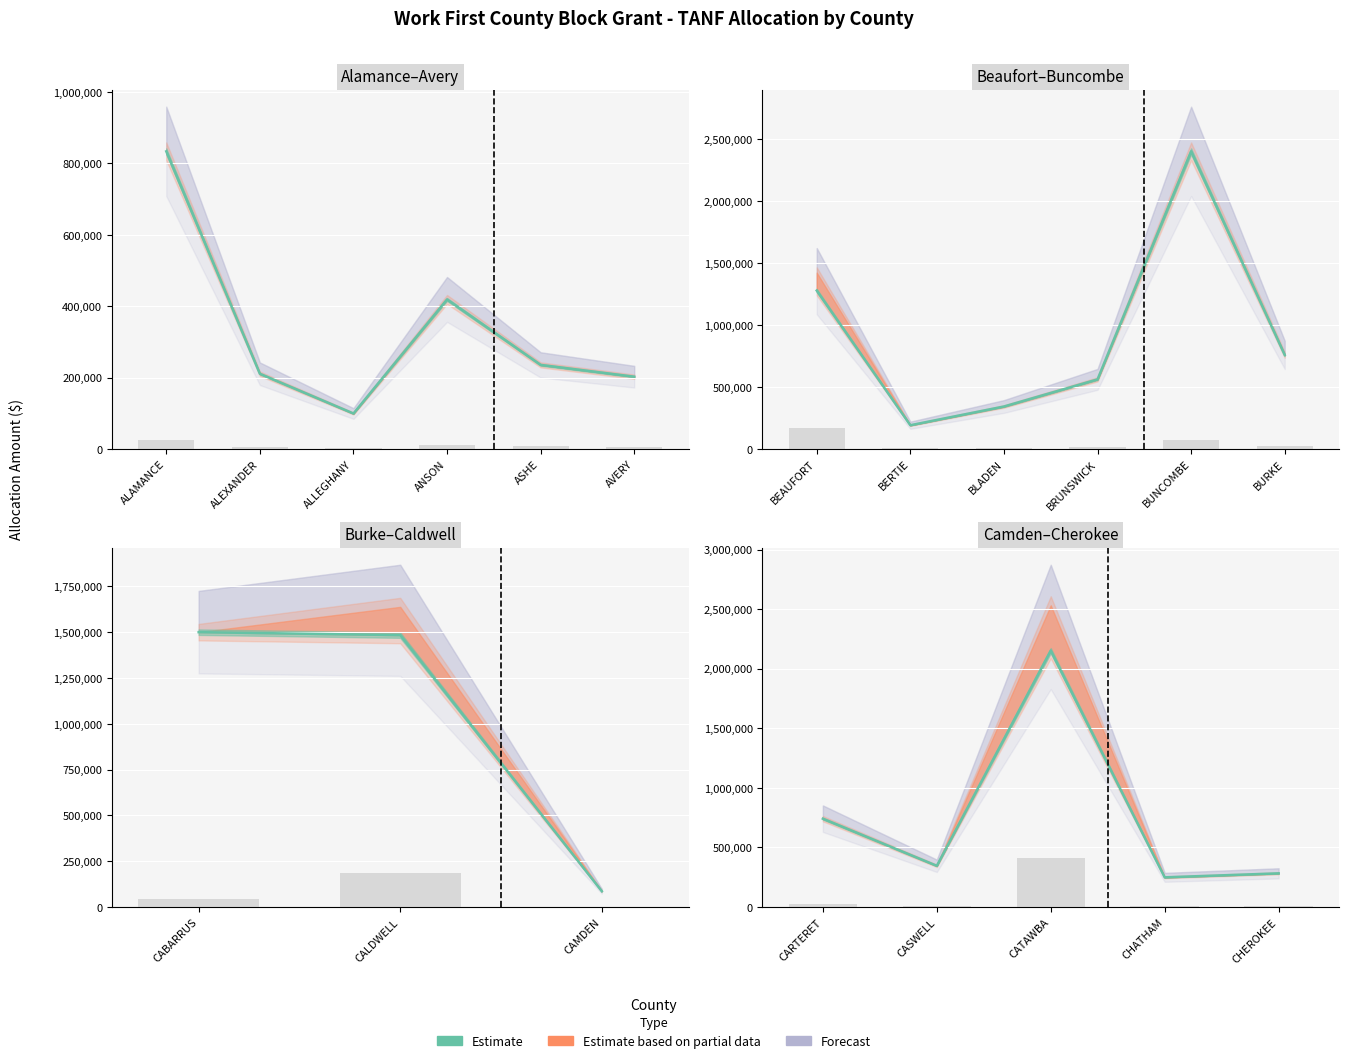

What is the maximum value for Revised Allocation Federal?

2404228